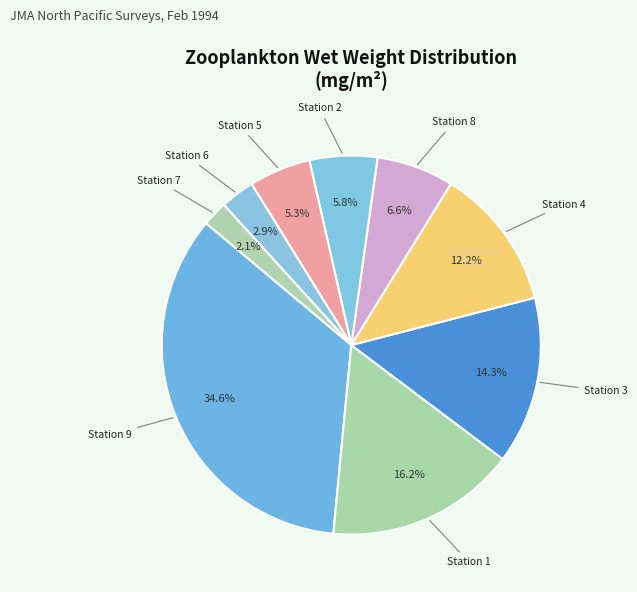

To the nearest percent, what portion does Station 3 represent?

14%